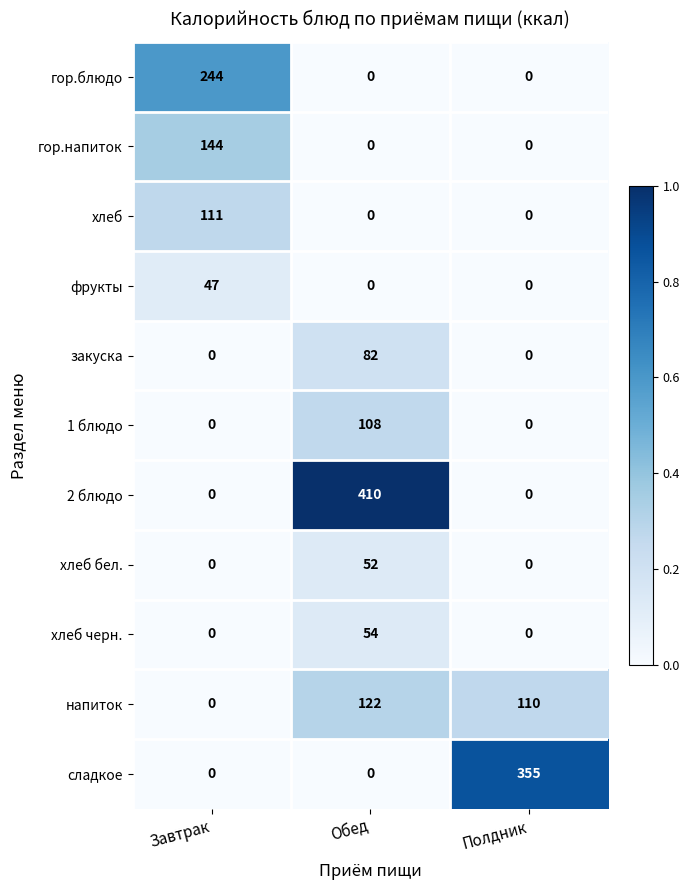

Rank the series by their maximum value, from lowest to highest.

фрукты, хлеб бел., хлеб черн., закуска, 1 блюдо, хлеб, напиток, гор.напиток, гор.блюдо, сладкое, 2 блюдо